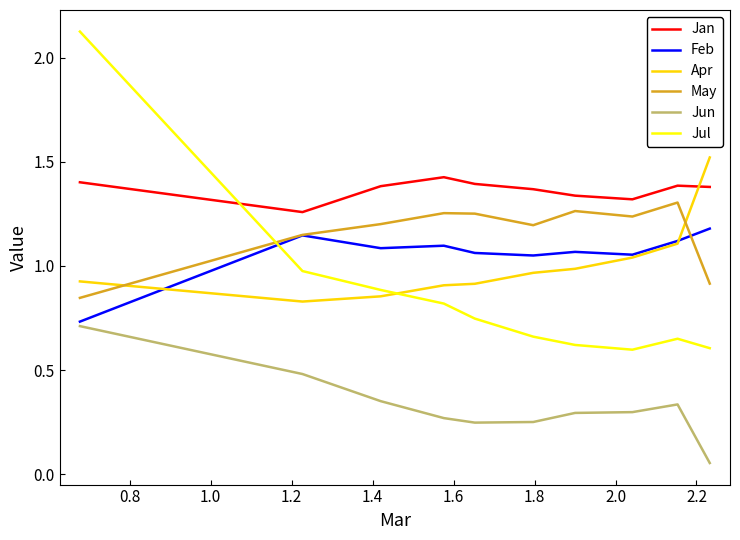

Which series has the largest total across all categories?

Jan